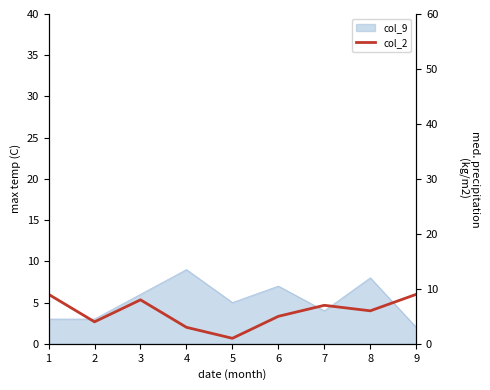

Reading left to right, extract all data points from this chart.

9	4	8	3	1	5	7	6	9